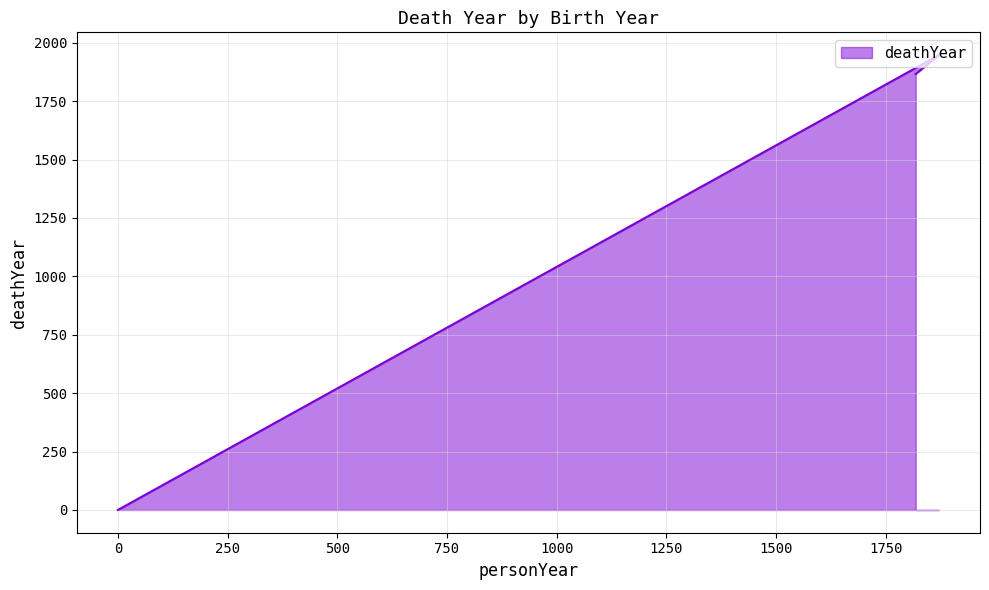

Reading left to right, list all the values displayed in this chart.

1866	1947	0